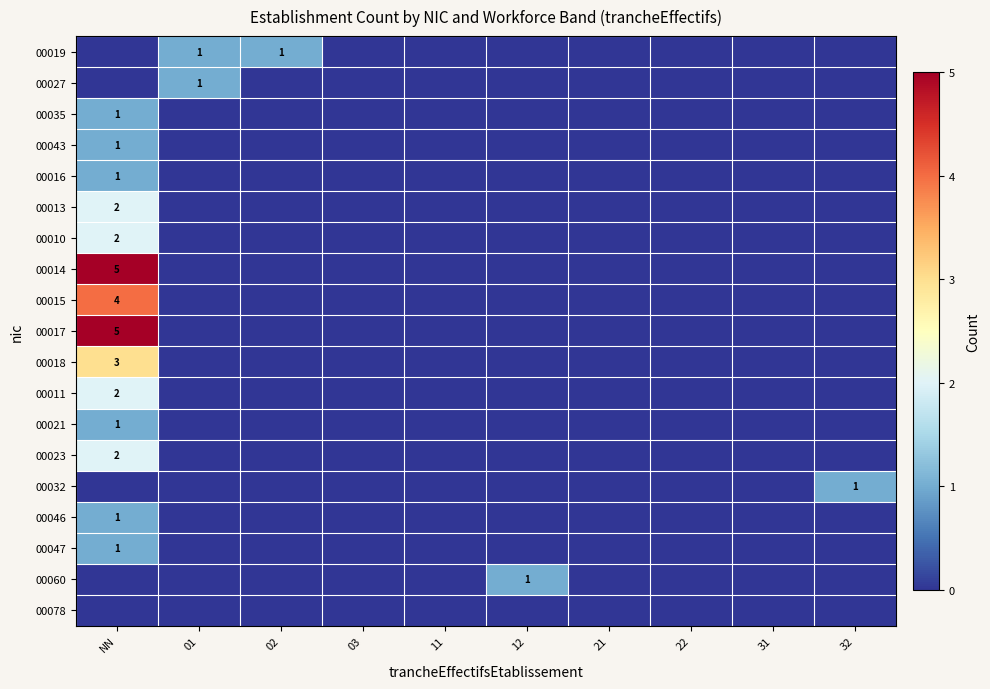

Rank the categories by 00014 value from lowest to highest.

01, 02, 03, 11, 12, 21, 22, 31, 32, NN